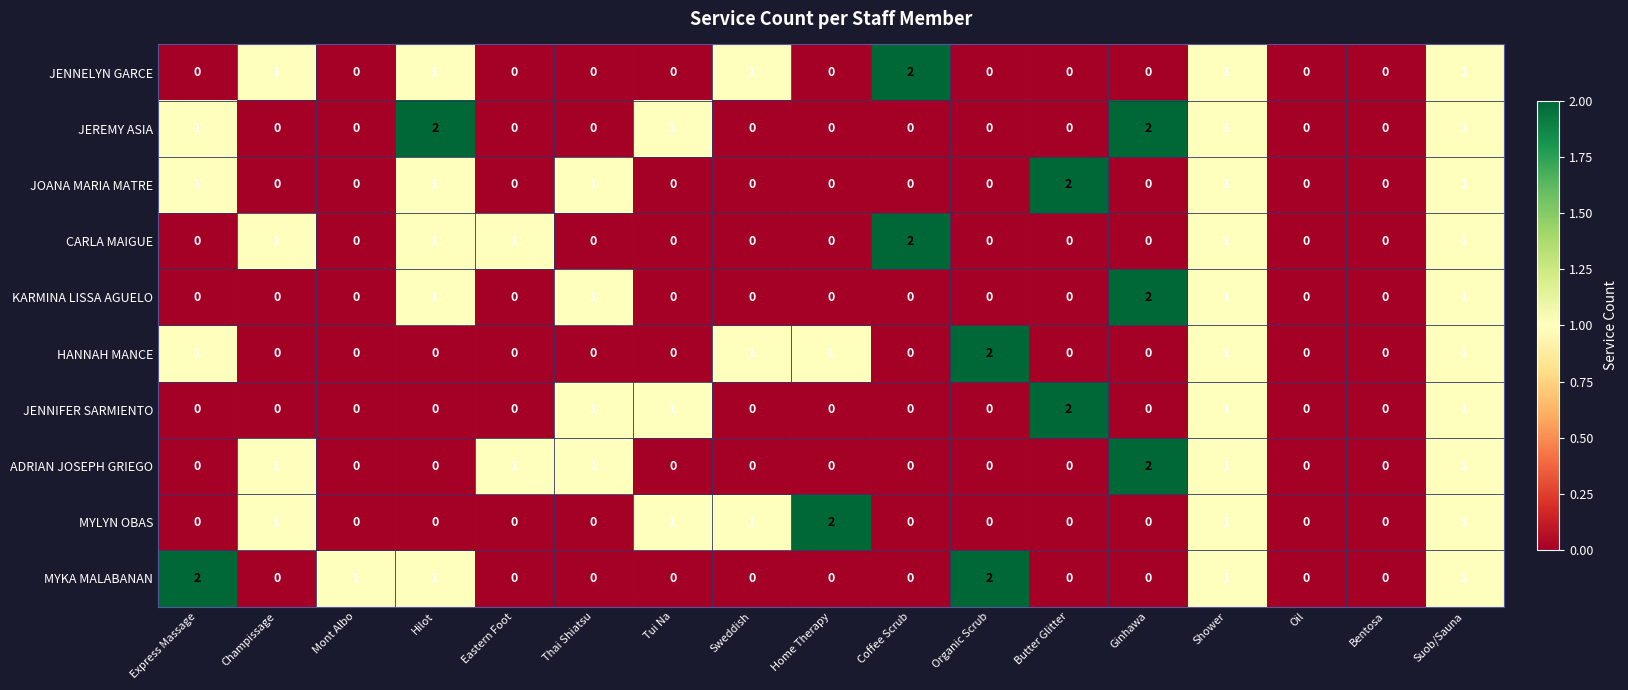

Count the JEREMY ASIA values in the range 0 to 1.

15